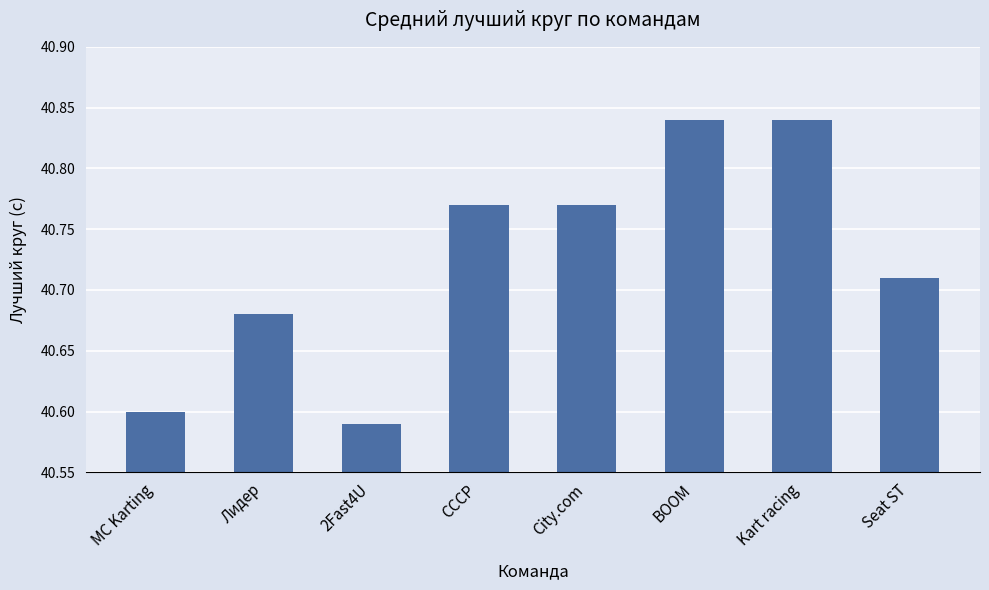

At which category does the chart reach its minimum across all series?

2Fast4U